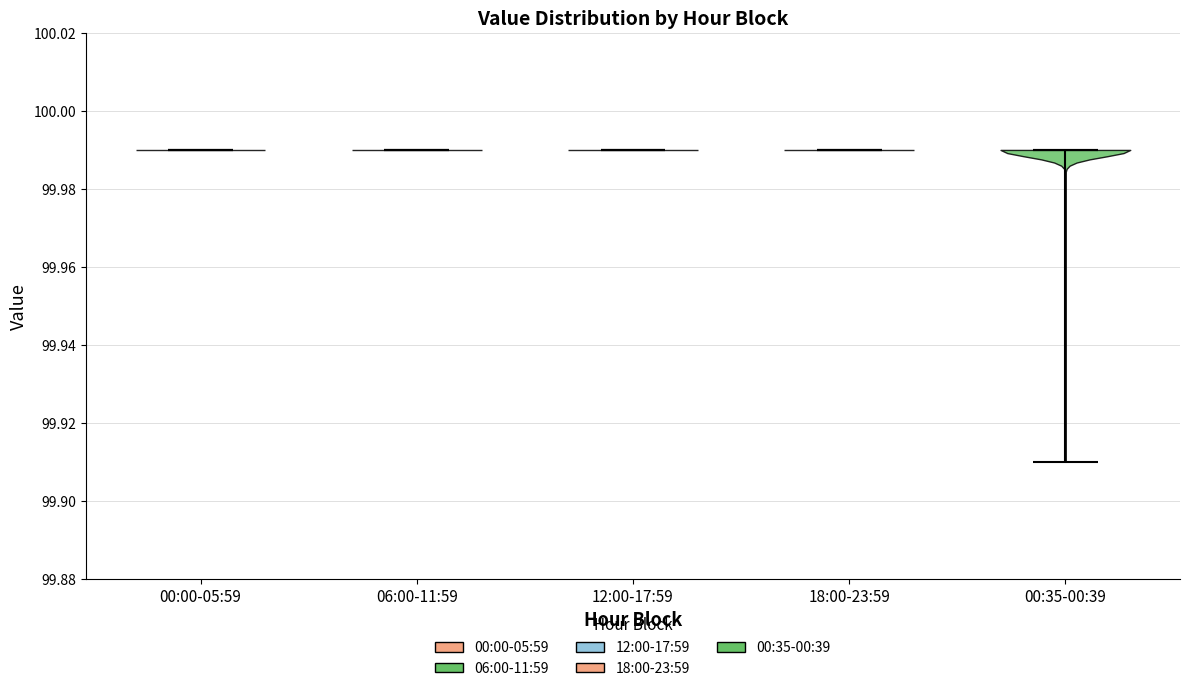

Reading left to right, read every violin against the y-axis: where its median line is, and the lowest and highest points it reaches. The values are not printed on the chart, so give them approximately, as read against the axis.

00:00-05:59: median line 99.99, lowest point 99.99, highest point 99.99
06:00-11:59: median line 99.99, lowest point 99.99, highest point 99.99
12:00-17:59: median line 99.99, lowest point 99.99, highest point 99.99
18:00-23:59: median line 99.99, lowest point 99.99, highest point 99.99
00:35-00:39: median line 99.99, lowest point 99.91, highest point 99.99